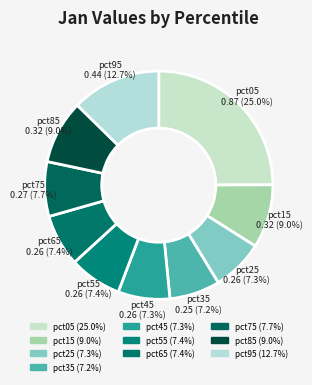

What percentage is NOT represented by pct05?

75.0%